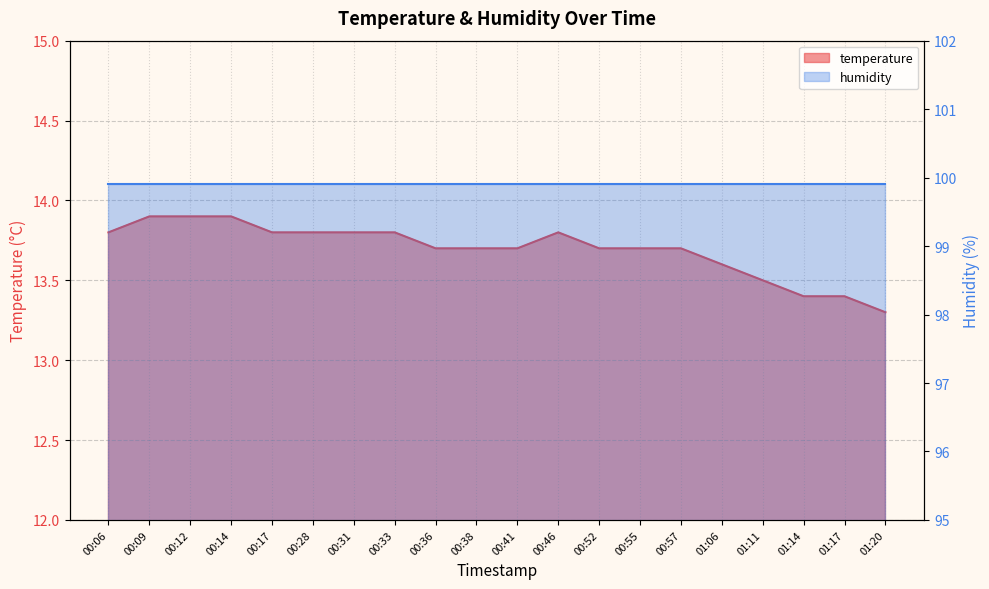

True or false: the data shows 13.7 at 00:38.

True